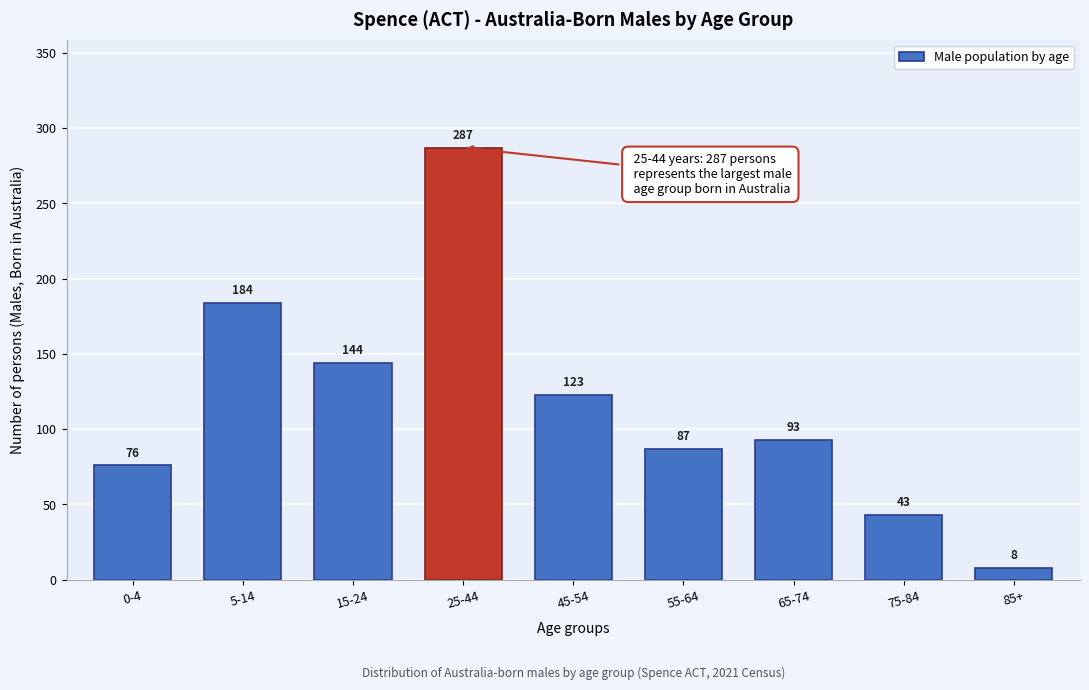

Reading right to left, list all the values displayed in this chart.

85+=8	75-84=43	65-74=93	55-64=87	45-54=123	25-44=287	15-24=144	5-14=184	0-4=76